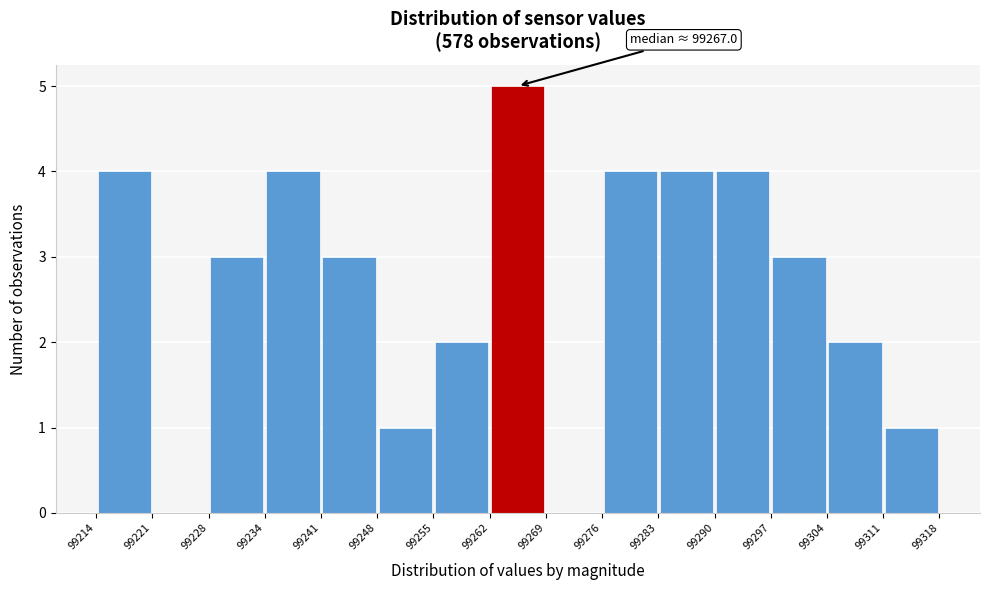

Over which range of the x-axis is the bar tallest?

99262 to 99269